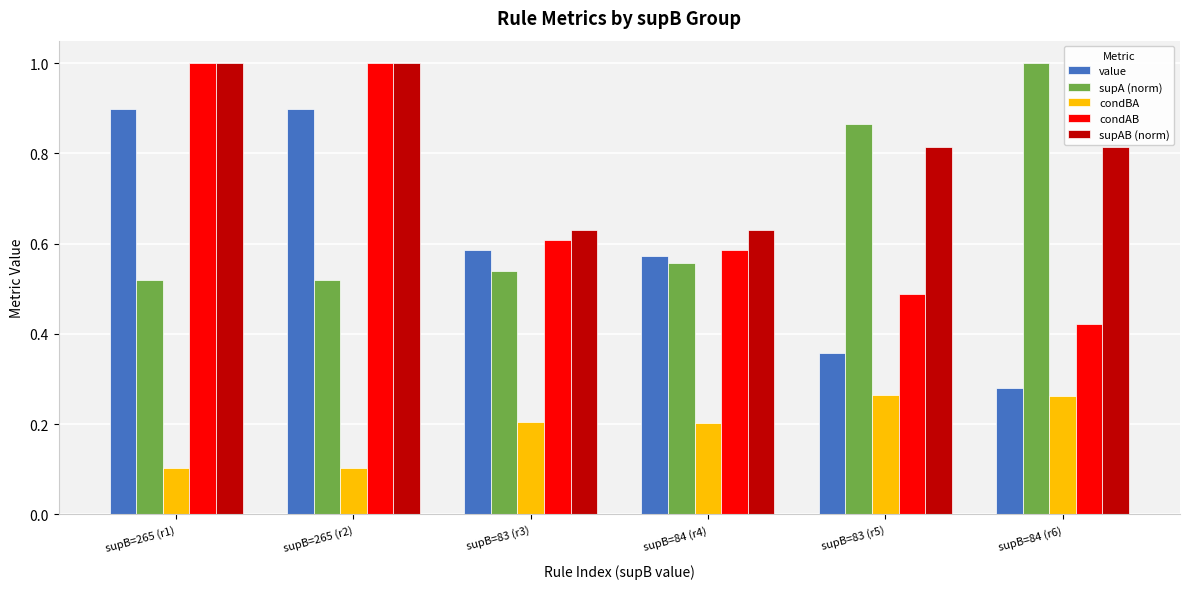

Which series has the widest spread of values?

value